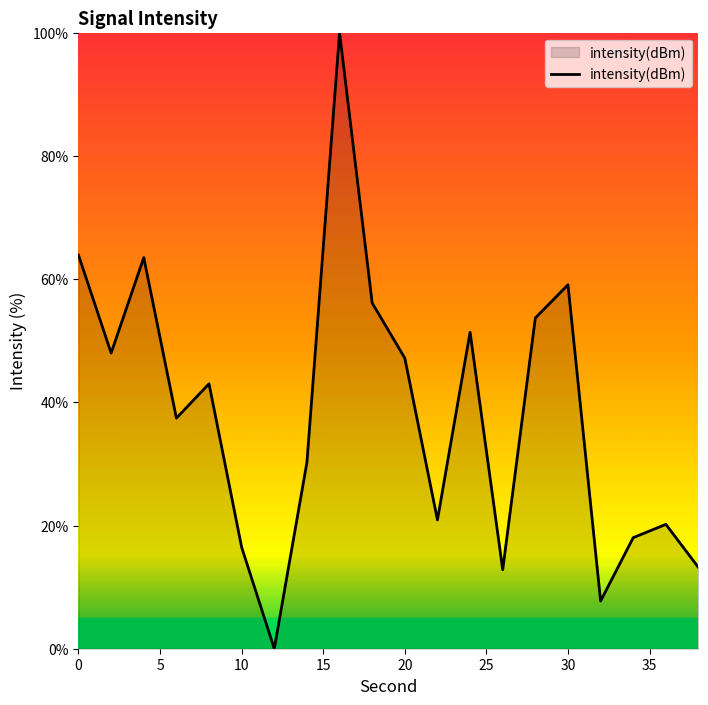

How many lines are shown in the chart?

1